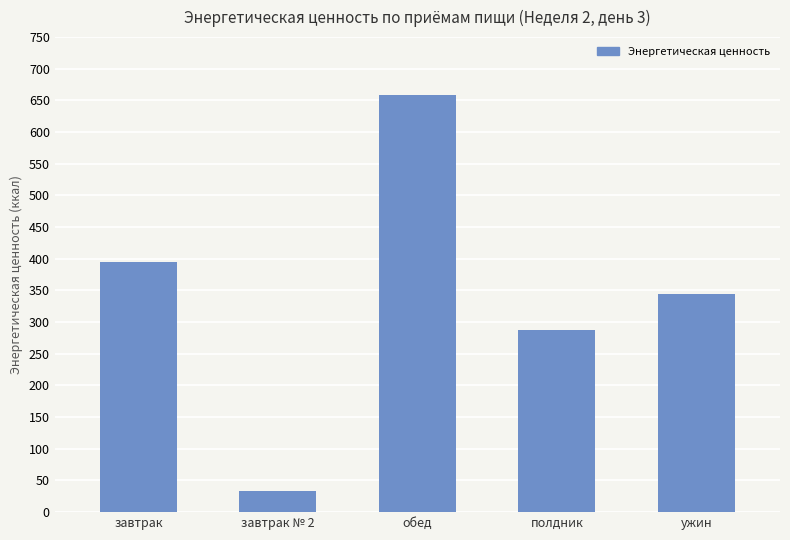

What is the label of the 2nd bar from the left?

завтрак № 2